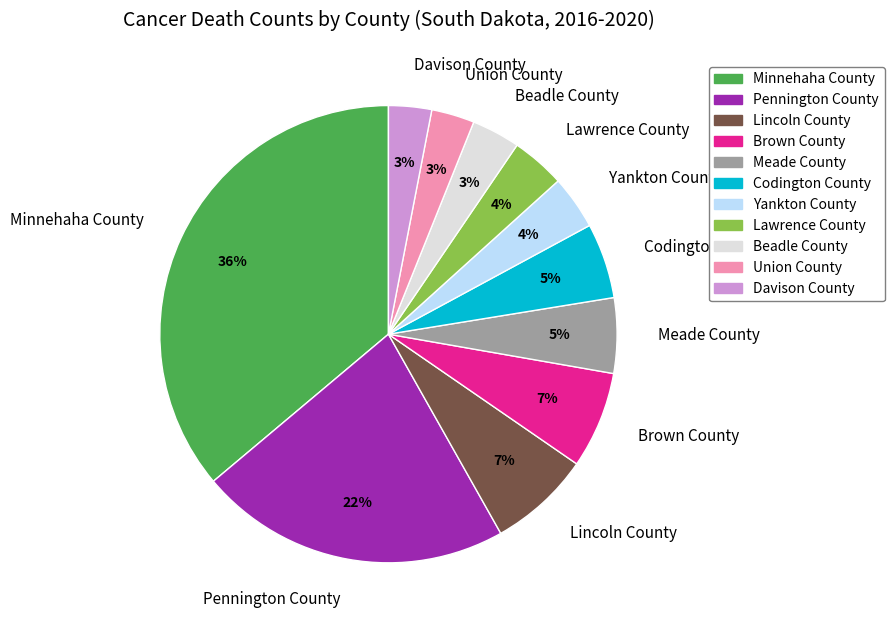

What percentage is the Beadle County slice, to the nearest percent?

3%